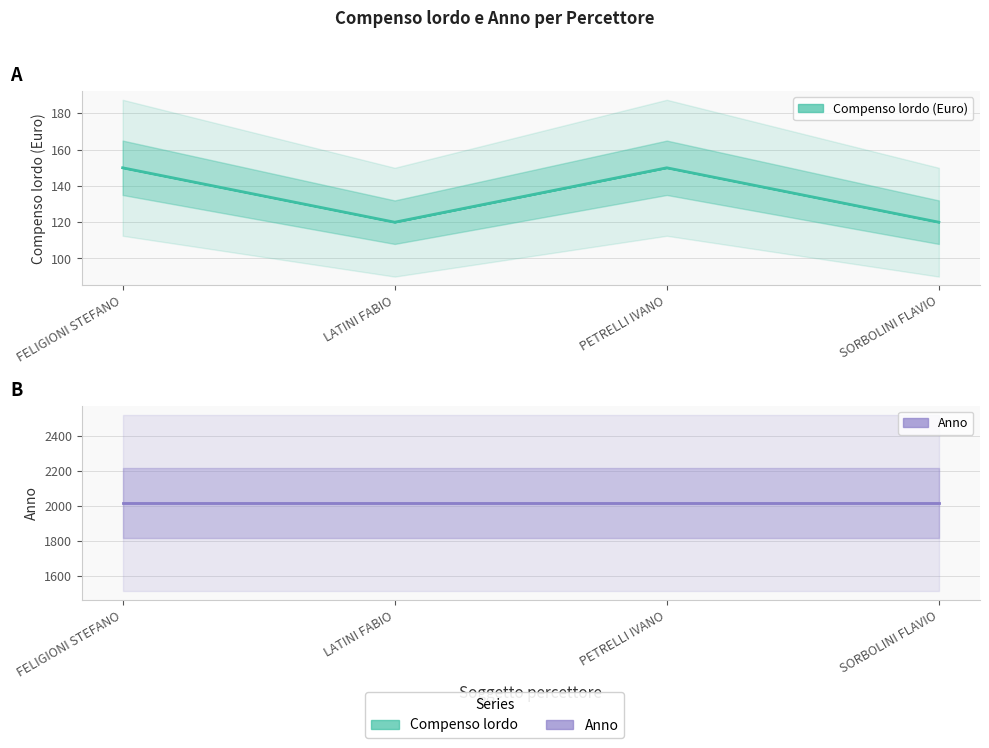

List the labels in order of value, smallest first.

LATINI FABIO, SORBOLINI FLAVIO, FELIGIONI STEFANO, PETRELLI IVANO